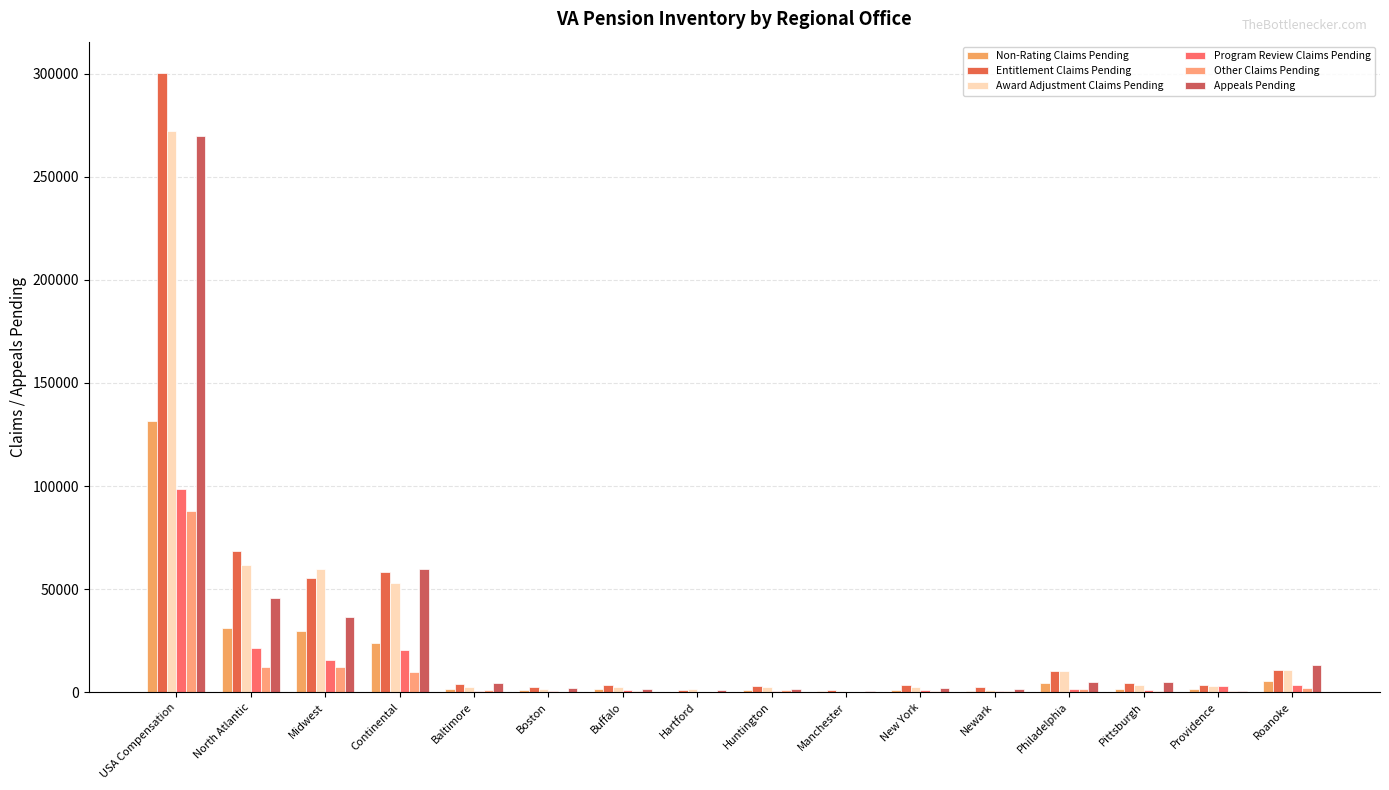

Which category has the highest value in the Appeals Pending series?

USA Compensation